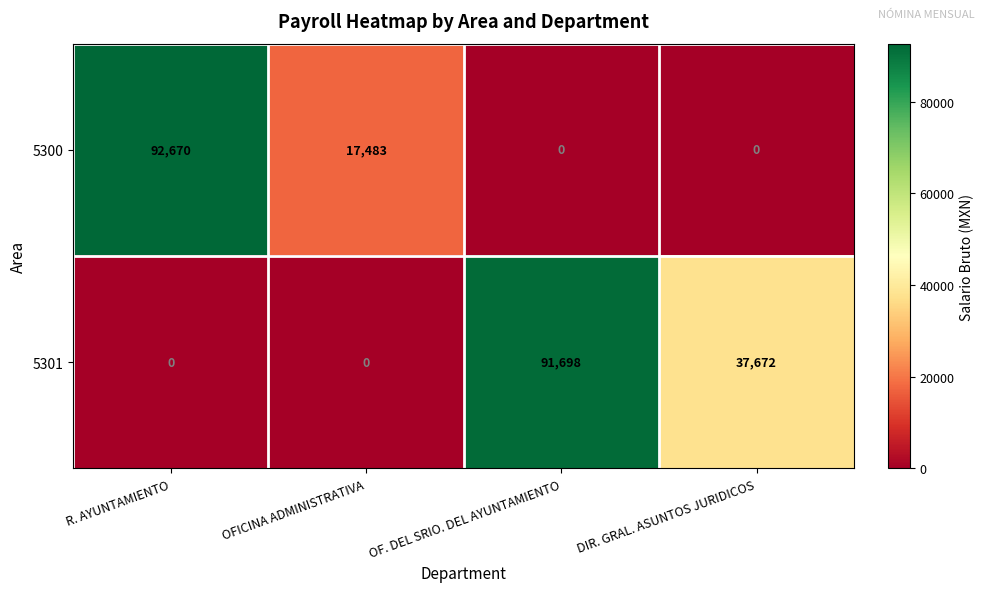

Count the 5301 values in the range 0 to 91698.

4